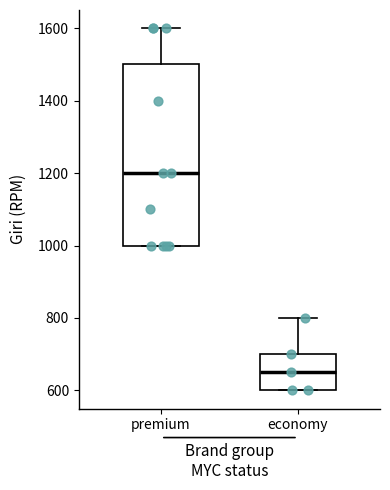

Which box's median line is the highest?

premium